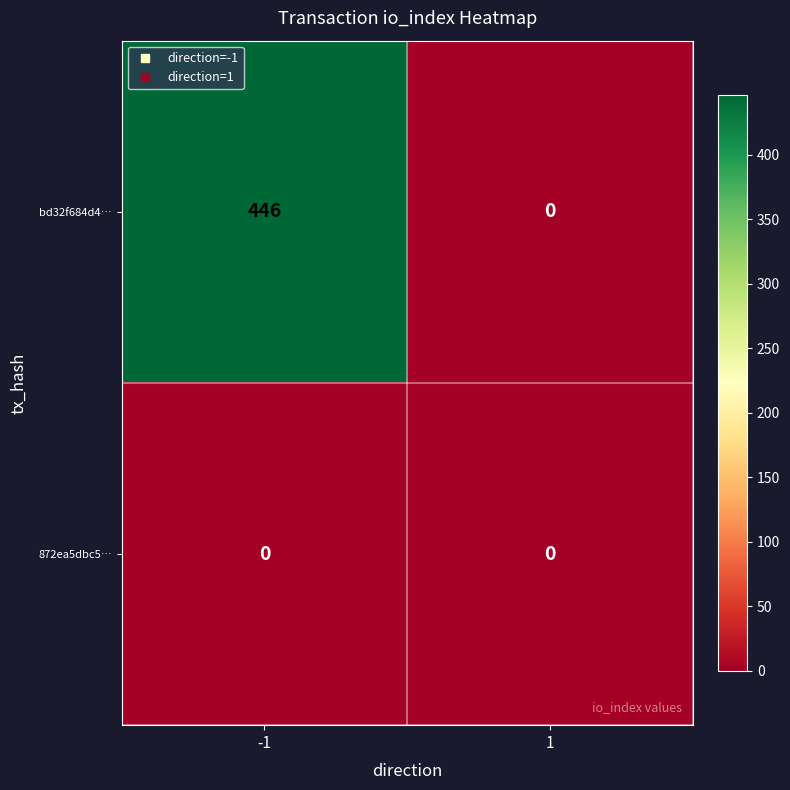

Reading left to right, what are all the values shown in this chart?

bd32f684d4…: -1=446	1=0
872ea5dbc5…: -1=0	1=0